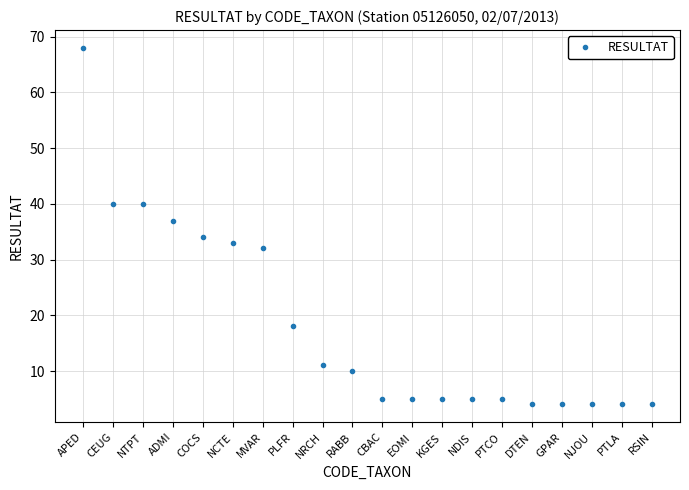

What is the label of the 3rd point from the right?

NJOU